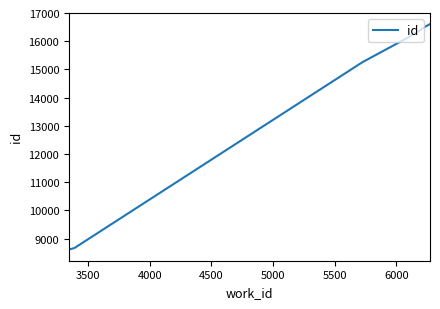

What is the difference between the maximum and minimum values?

7991